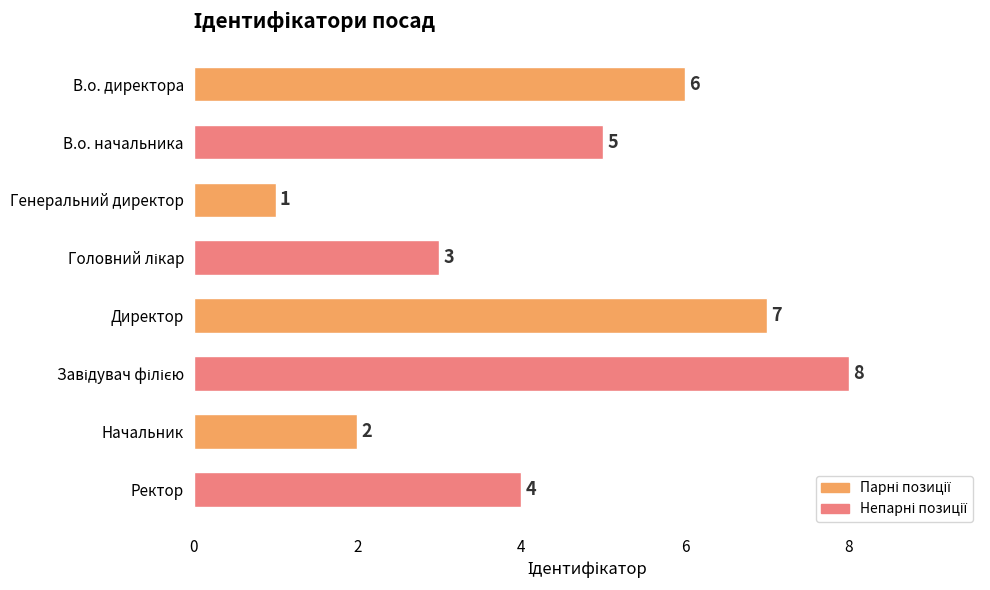

Are the bars grouped side by side (vs. stacked)?

No